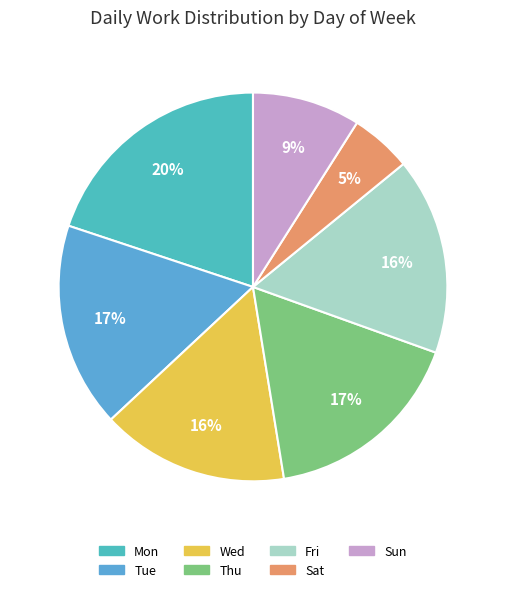

Does Tue account for over 50% of the chart?

No